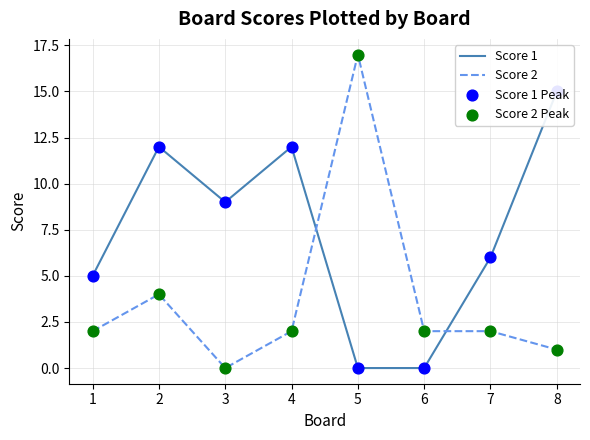

Which series reaches the minimum Y coordinate?

Score 1